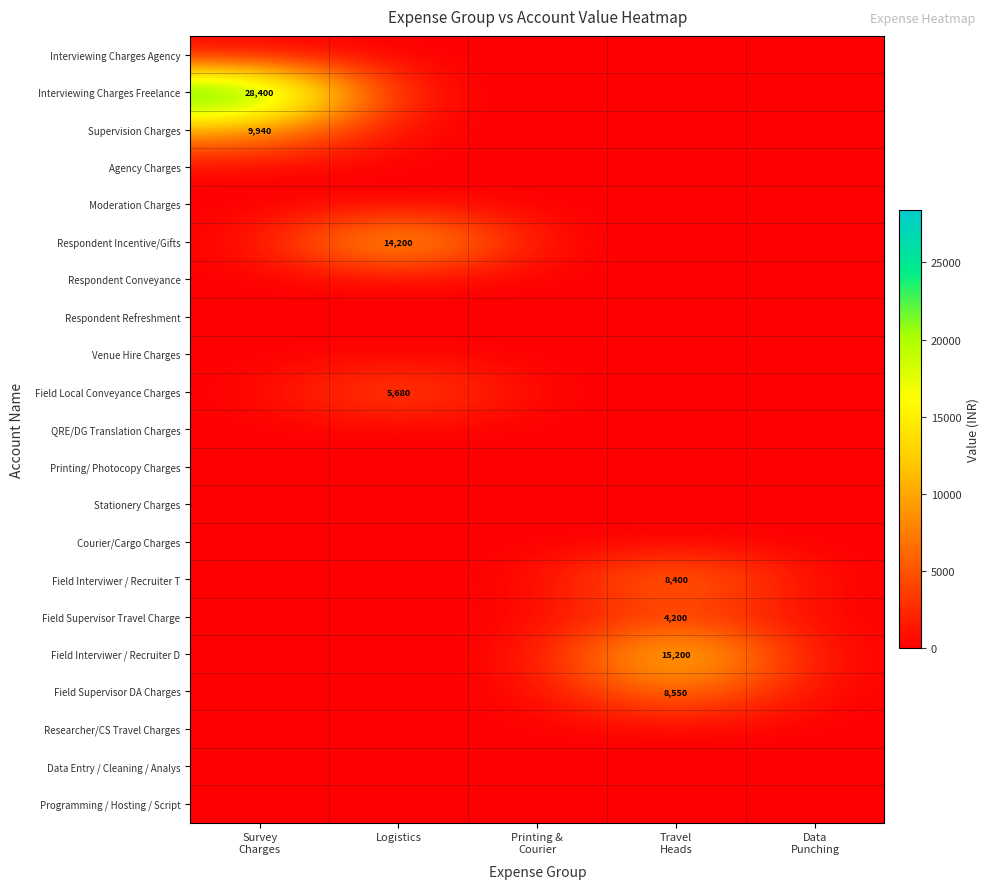

Which series has the widest spread of values?

Interviewing Charges Freelance